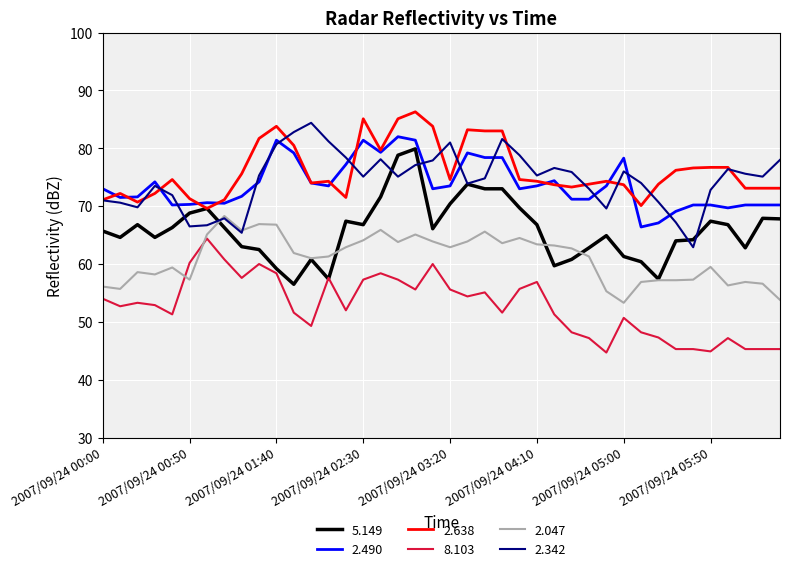

What is the maximum value for 2.342?

84.4